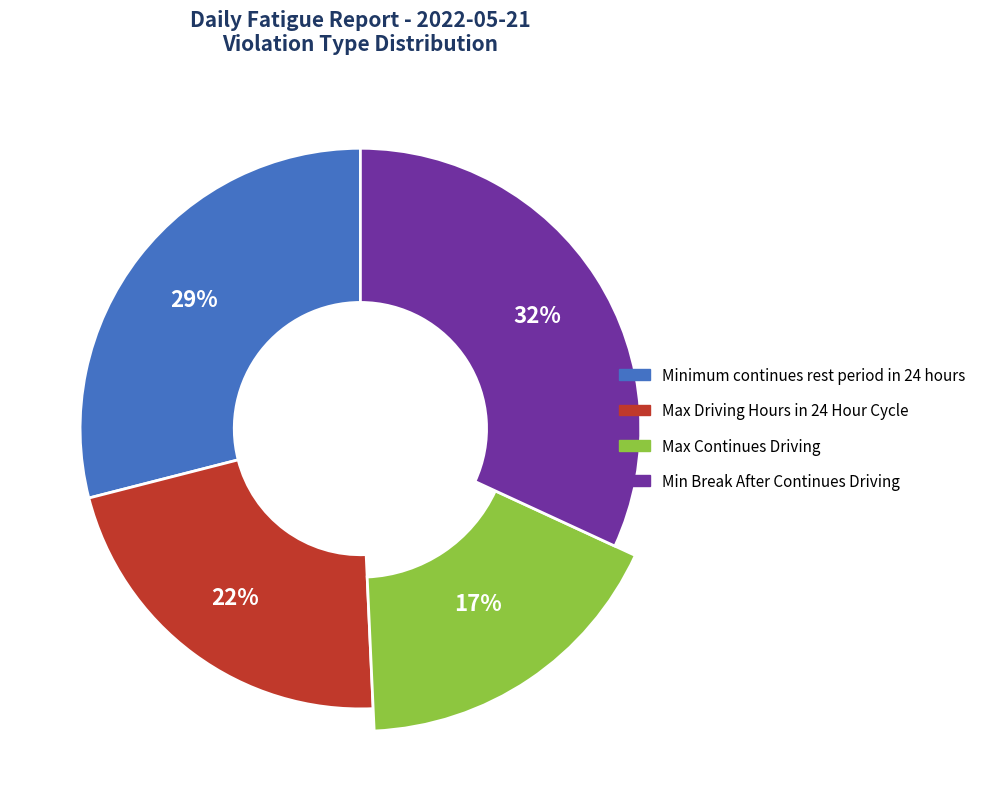

Which category has the biggest portion of the pie?

Min Break After Continues Driving